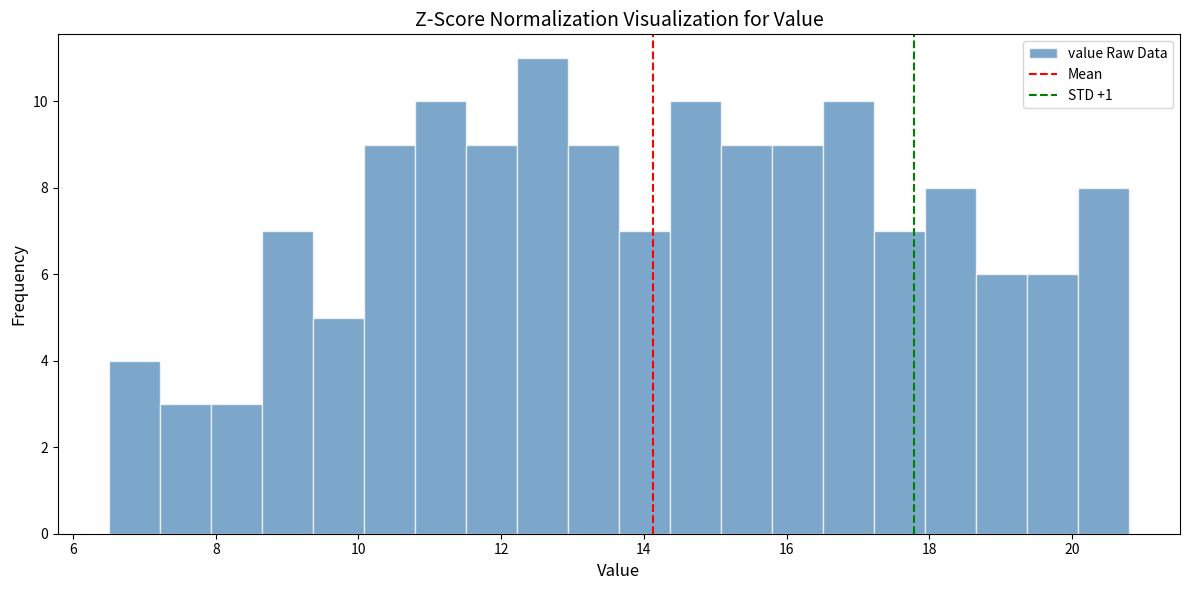

Read against the x-axis, roughly where is the centre of the tallest bar?

12.6